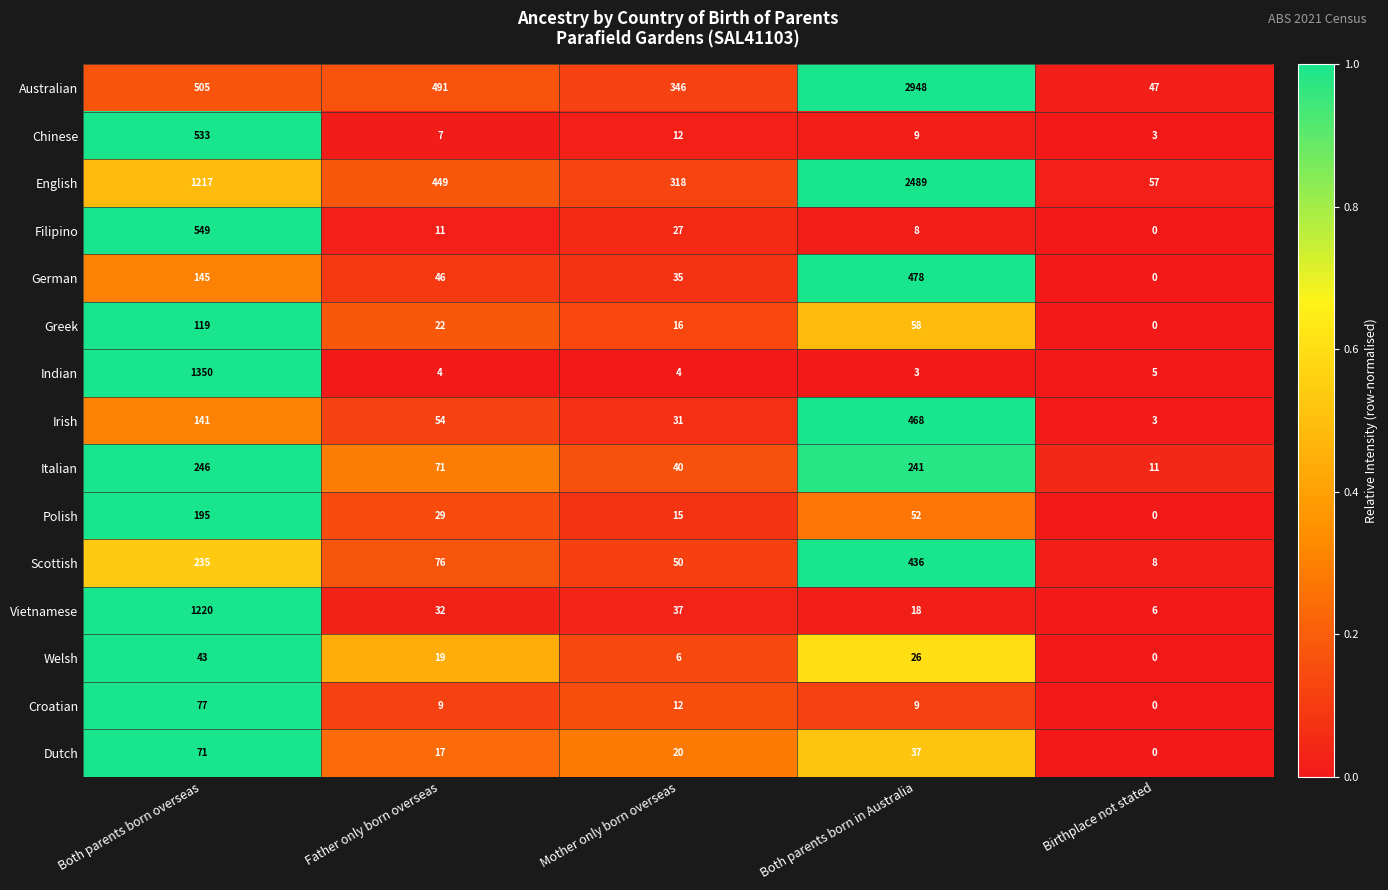

What is the difference between the highest and lowest values at Both parents born overseas?

1307